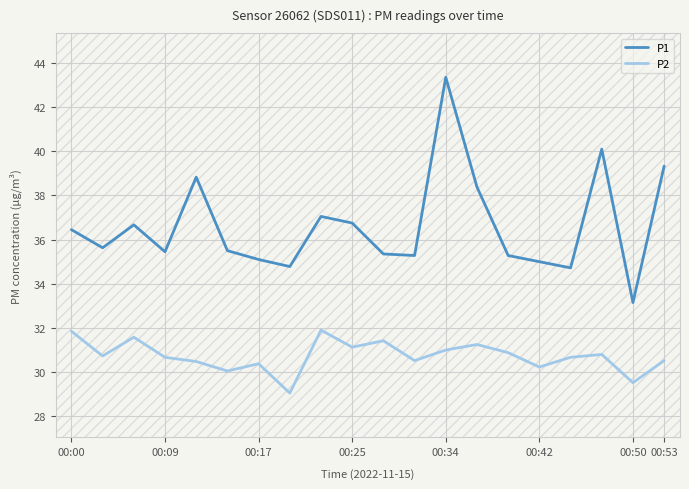

How many interior local valleys does the P2 series have?

7